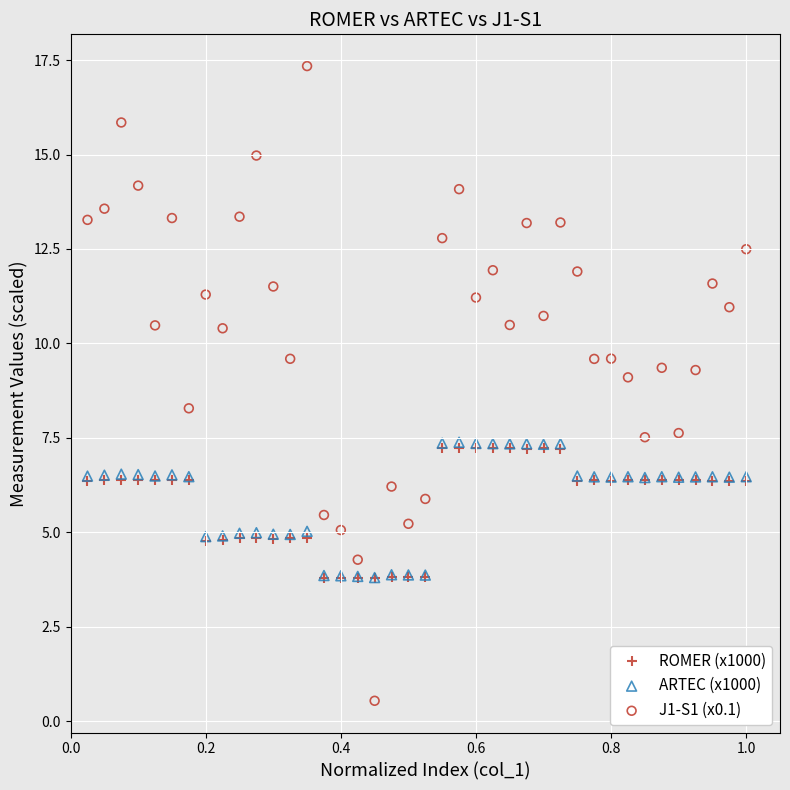

Which series reaches the maximum Y coordinate?

J1-S1 (x0.1)